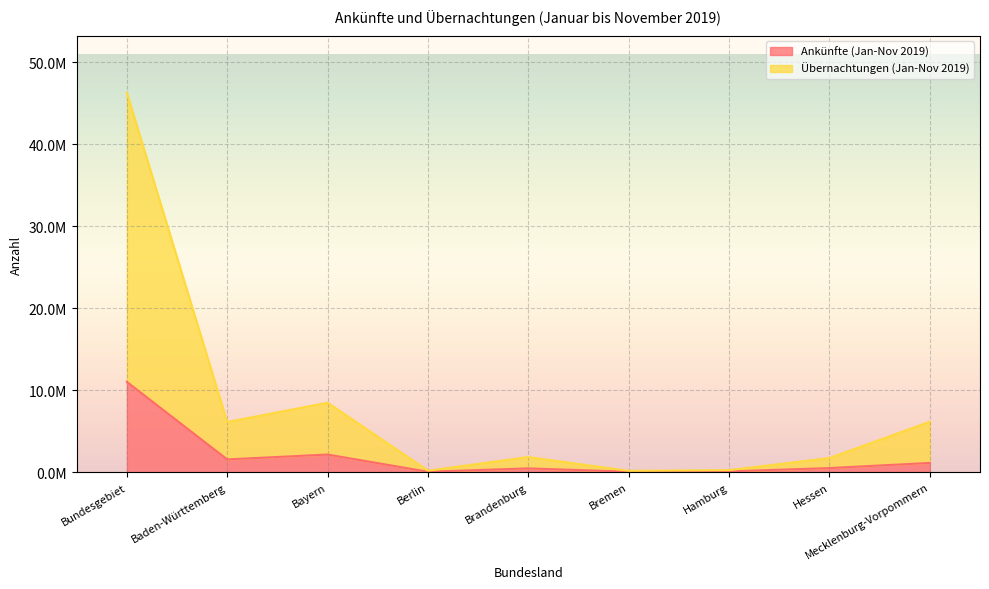

True or false: Ankünfte (Jan-Nov 2019) and Übernachtungen (Jan-Nov 2019) intersect in this chart.

False